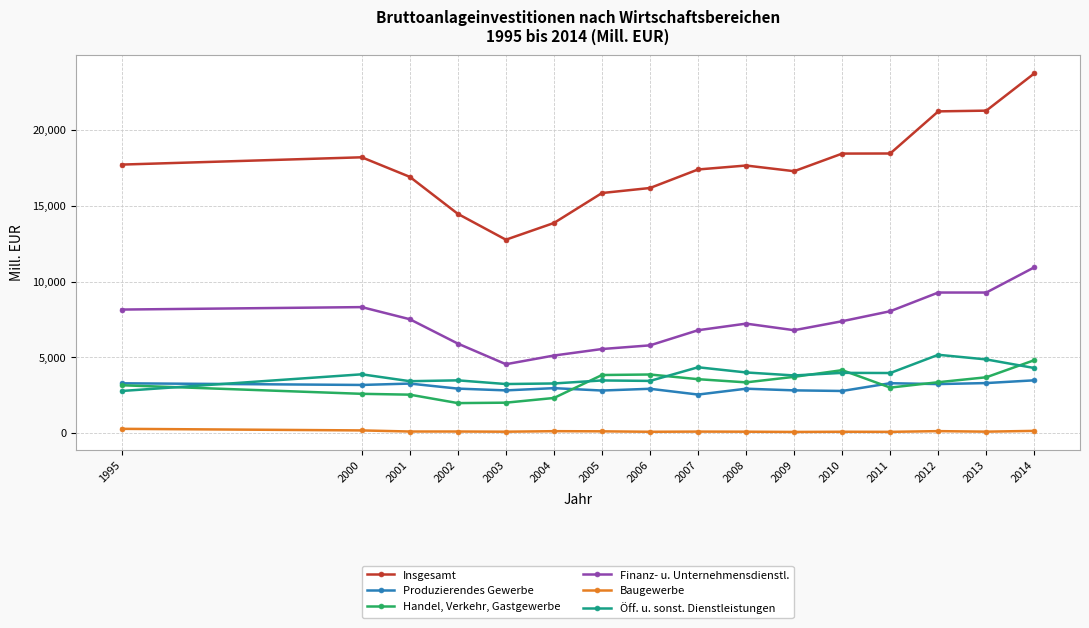

Which series changed the most between 2000 and 2013?

Insgesamt